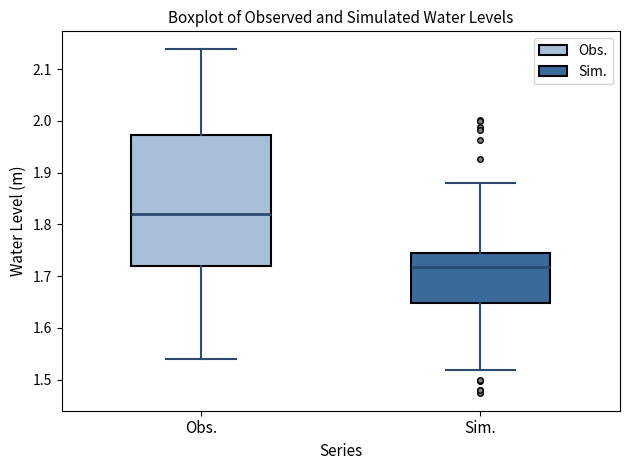

Reading left to right, read every box against the y-axis: the position of its median line, the range the box covers, and the ends of its whiskers. The values are not printed on the chart, so give them approximately, as read against the axis.

Obs.: median 1.82, box 1.72 to 1.97, whiskers 1.54 to 2.14
Sim.: median 1.72, box 1.65 to 1.74, whiskers 1.52 to 1.88